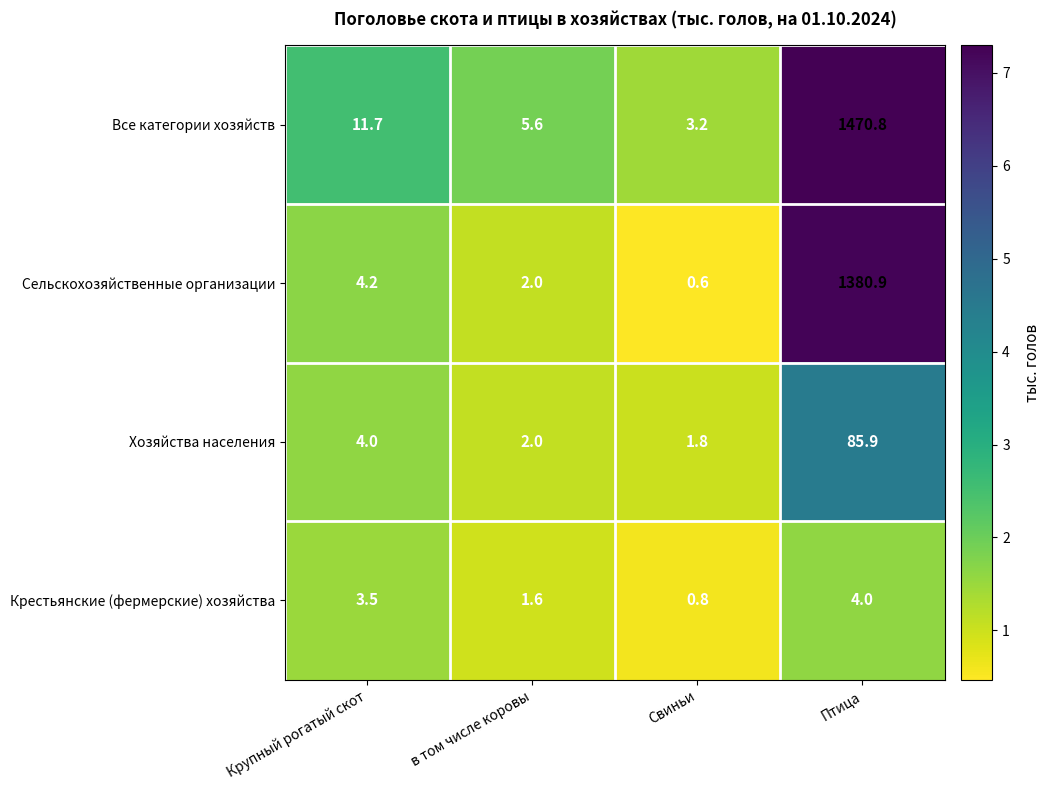

Reading right to left, transcribe all the data shown in this chart.

Все категории хозяйств: Птица=1470.8	Свиньи=3.2	в том числе коровы=5.6	Крупный рогатый скот=11.7
Сельскохозяйственные организации: Птица=1380.9	Свиньи=0.6	в том числе коровы=2.0	Крупный рогатый скот=4.2
Хозяйства населения: Птица=85.9	Свиньи=1.8	в том числе коровы=2.0	Крупный рогатый скот=4.0
Крестьянские (фермерские) хозяйства: Птица=4.0	Свиньи=0.8	в том числе коровы=1.6	Крупный рогатый скот=3.5